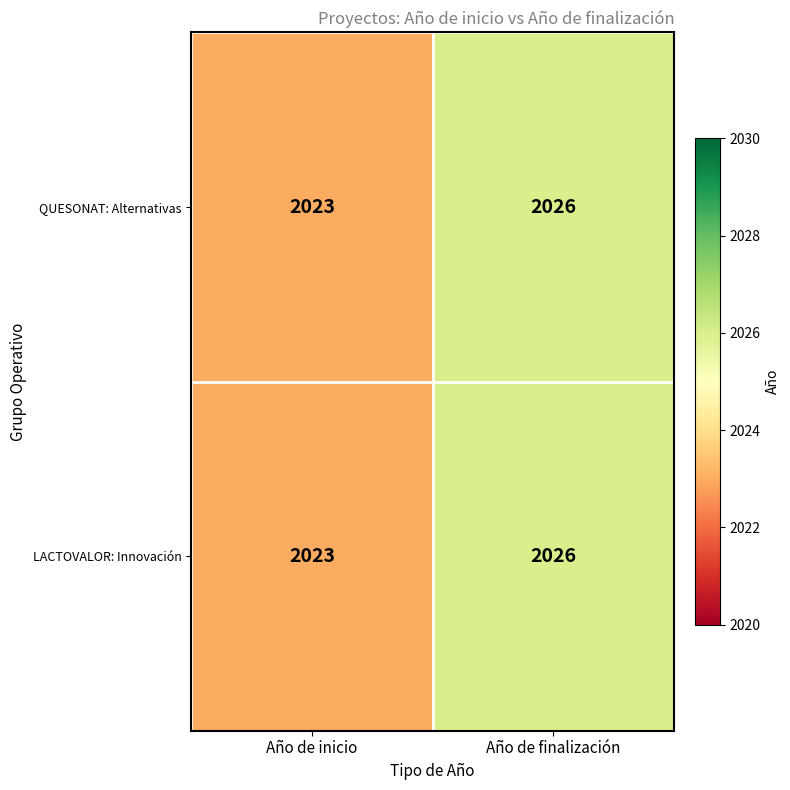

What is the smallest value displayed?

2023